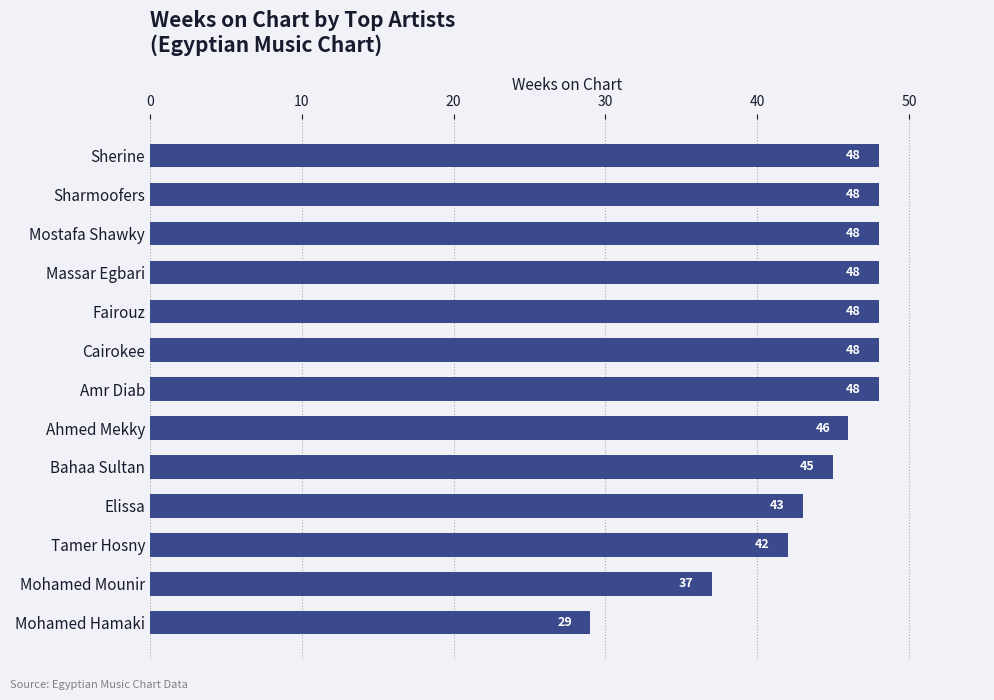

Which label corresponds to the smallest value in the chart?

Mohamed Hamaki